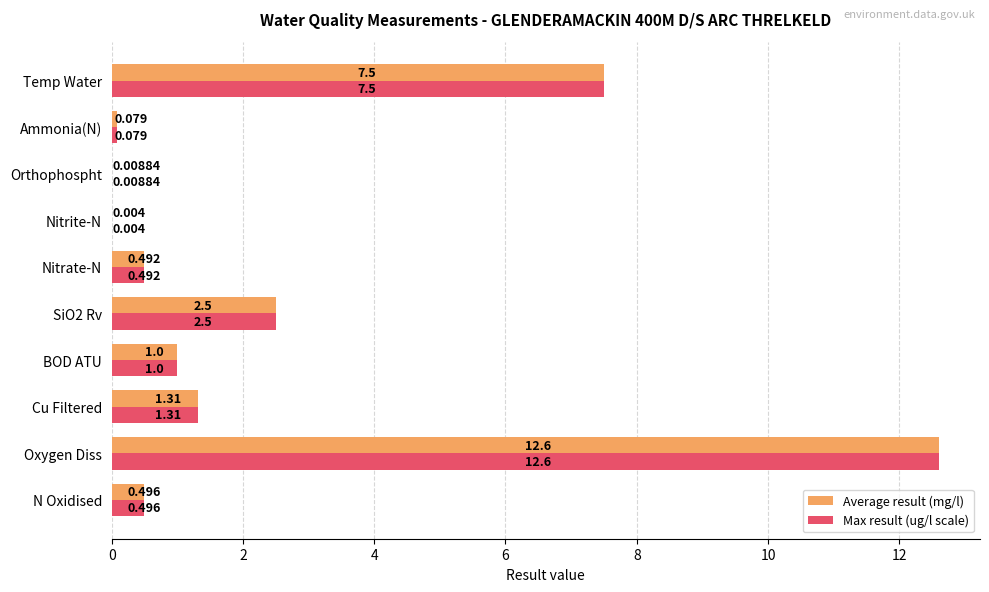

At which label is Max result (ug/l scale) closest to 6?

Temp Water